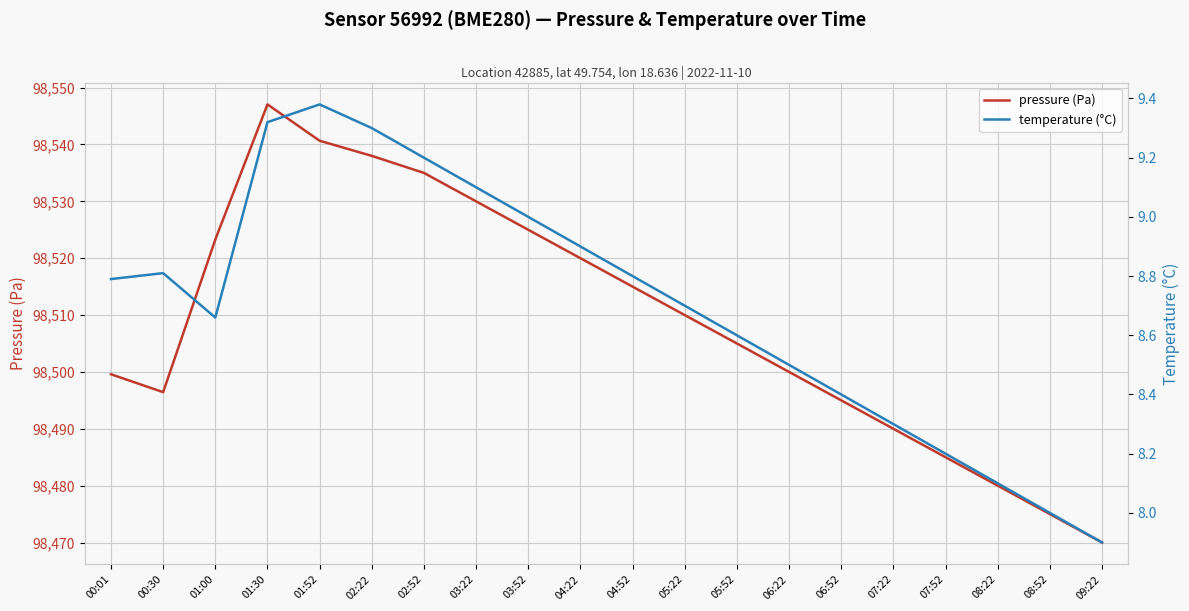

What is the difference between the maximum and minimum values in the temperature (°C) series?

1.5